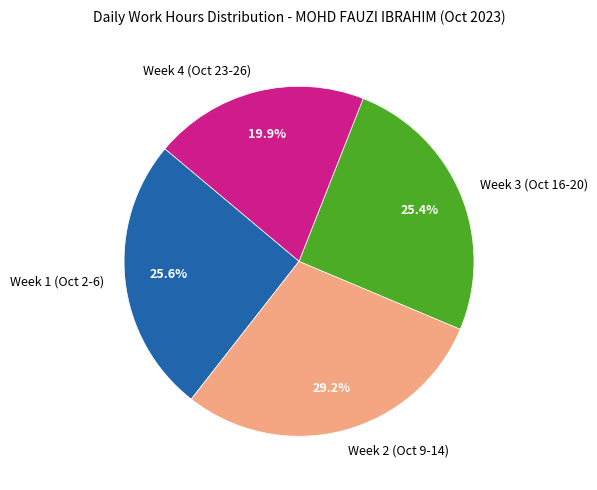

What is the total percentage of Week 2 (Oct 9-14) and Week 4 (Oct 23-26)?

49.1%